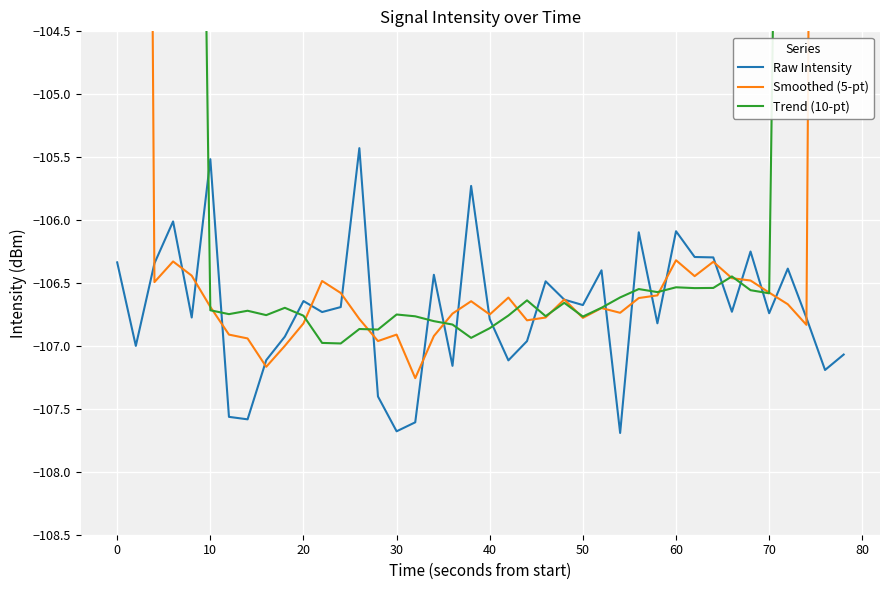

Reading left to right, extract all data points from this chart.

Raw Intensity: -106.3	-107.0	-106.3	-106.0	-106.8	-105.5	-107.6	-107.6	-107.1	-106.9	-106.6	-106.7	-106.7	-105.4	-107.4	-107.7	-107.6	-106.4	-107.2	-105.7	-106.8	-107.1	-107.0	-106.5	-106.6	-106.7	-106.4	-107.7	-106.1	-106.8	-106.1	-106.3	-106.3	-106.7	-106.2	-106.7	-106.4	-106.8	-107.2	-107.1
Smoothed (5-pt): -63.9	-85.1	-106.5	-106.3	-106.4	-106.7	-106.9	-106.9	-107.2	-107.0	-106.8	-106.5	-106.6	-106.8	-107.0	-106.9	-107.3	-106.9	-106.7	-106.6	-106.7	-106.6	-106.8	-106.8	-106.6	-106.8	-106.7	-106.7	-106.6	-106.6	-106.3	-106.4	-106.3	-106.5	-106.5	-106.6	-106.7	-106.8	-85.5	-64.2
Trend (10-pt): -53.2	-63.8	-74.6	-85.3	-96.0	-106.7	-106.7	-106.7	-106.8	-106.7	-106.8	-107.0	-107.0	-106.9	-106.9	-106.8	-106.8	-106.8	-106.8	-106.9	-106.9	-106.8	-106.6	-106.8	-106.7	-106.8	-106.7	-106.6	-106.5	-106.6	-106.5	-106.5	-106.5	-106.4	-106.6	-106.6	-96.0	-85.3	-74.7	-64.0